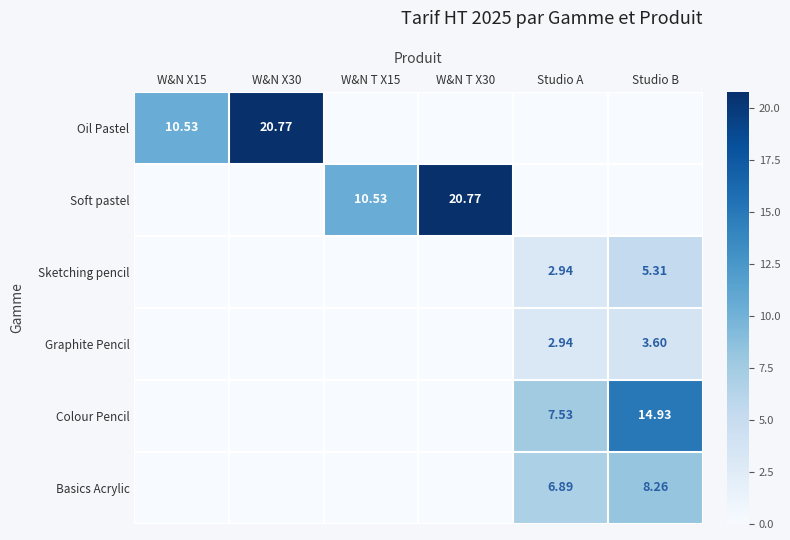

The value of Graphite Pencil at W&N T X15 is 0.0. True or false?

True